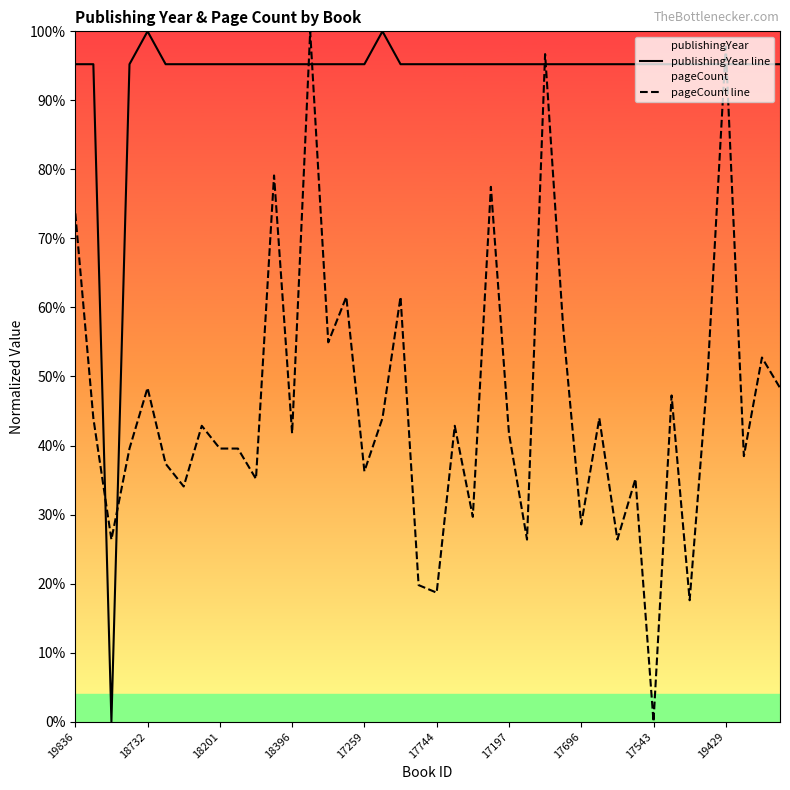

Reading left to right, list all the values displayed in this chart.

publishingYear line: 1.0	1.0	0.0	1.0	1.0	1.0	1.0	1.0	1.0	1.0	1.0	1.0	1.0	1.0	1.0	1.0	1.0	1.0	1.0	1.0	1.0	1.0	1.0	1.0	1.0	1.0	1.0	1.0	1.0	1.0	1.0	1.0	1.0	1.0	1.0	1.0	1.0	1.0	1.0	1.0
pageCount line: 0.7	0.4	0.3	0.4	0.5	0.4	0.3	0.4	0.4	0.4	0.4	0.8	0.4	1.0	0.5	0.6	0.4	0.4	0.6	0.2	0.2	0.4	0.3	0.8	0.4	0.3	1.0	0.6	0.3	0.4	0.3	0.4	0.0	0.5	0.2	0.5	1.0	0.4	0.5	0.5